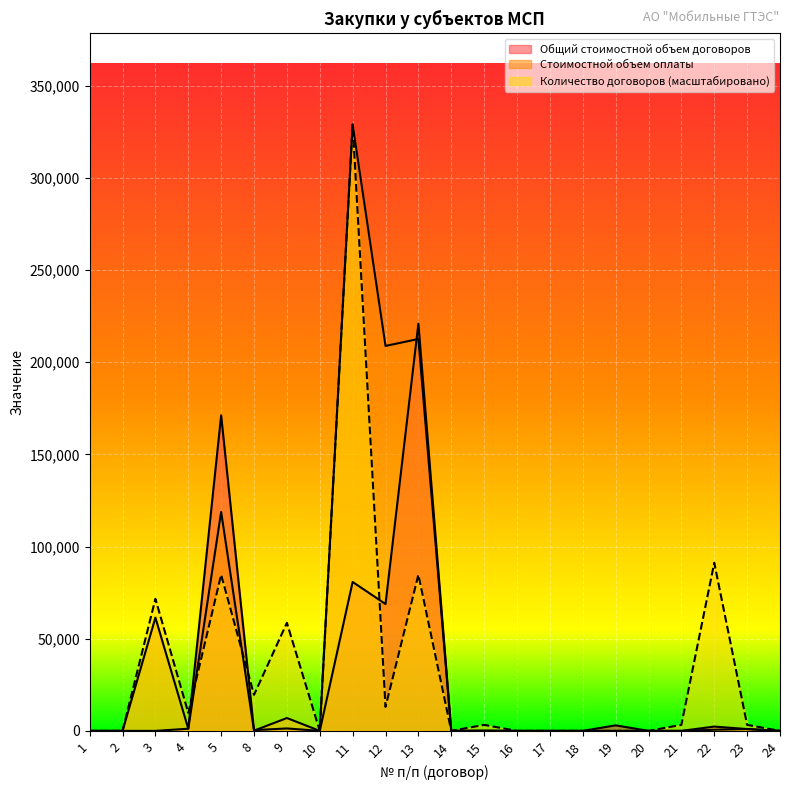

Which series has the largest range (max minus min)?

Стоимостной объем оплаты